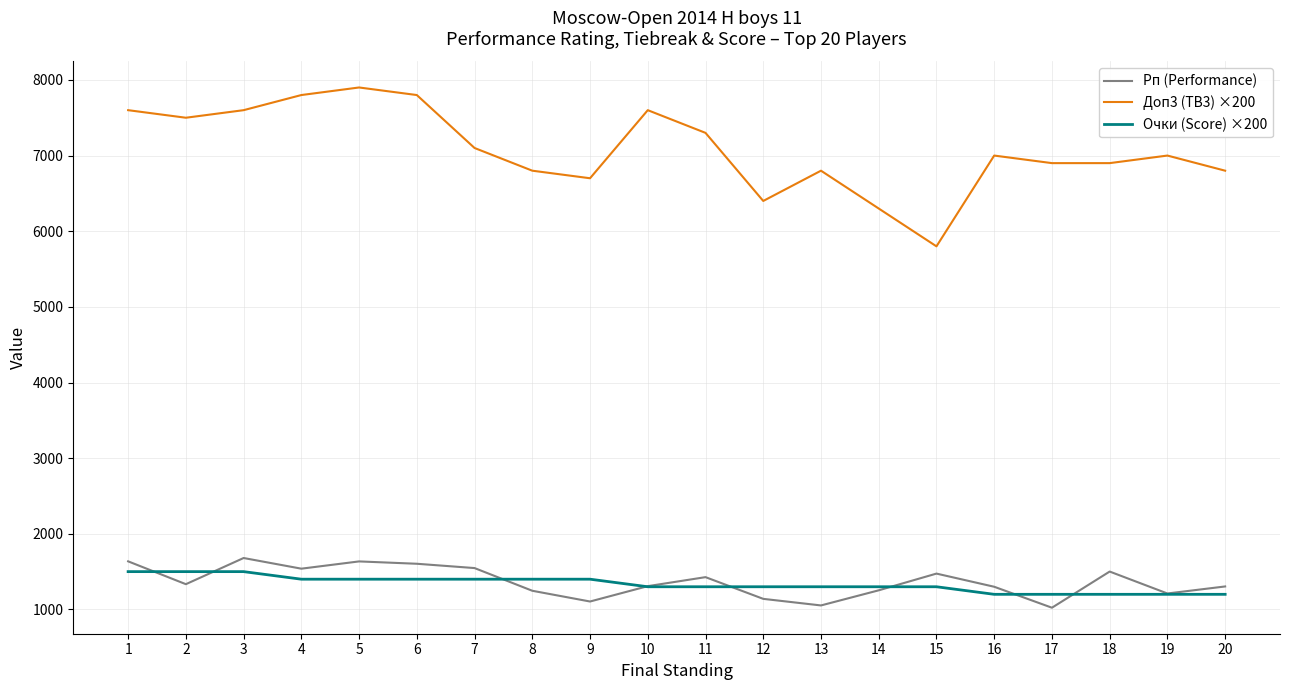

What is the total value across all series at 7?

10047